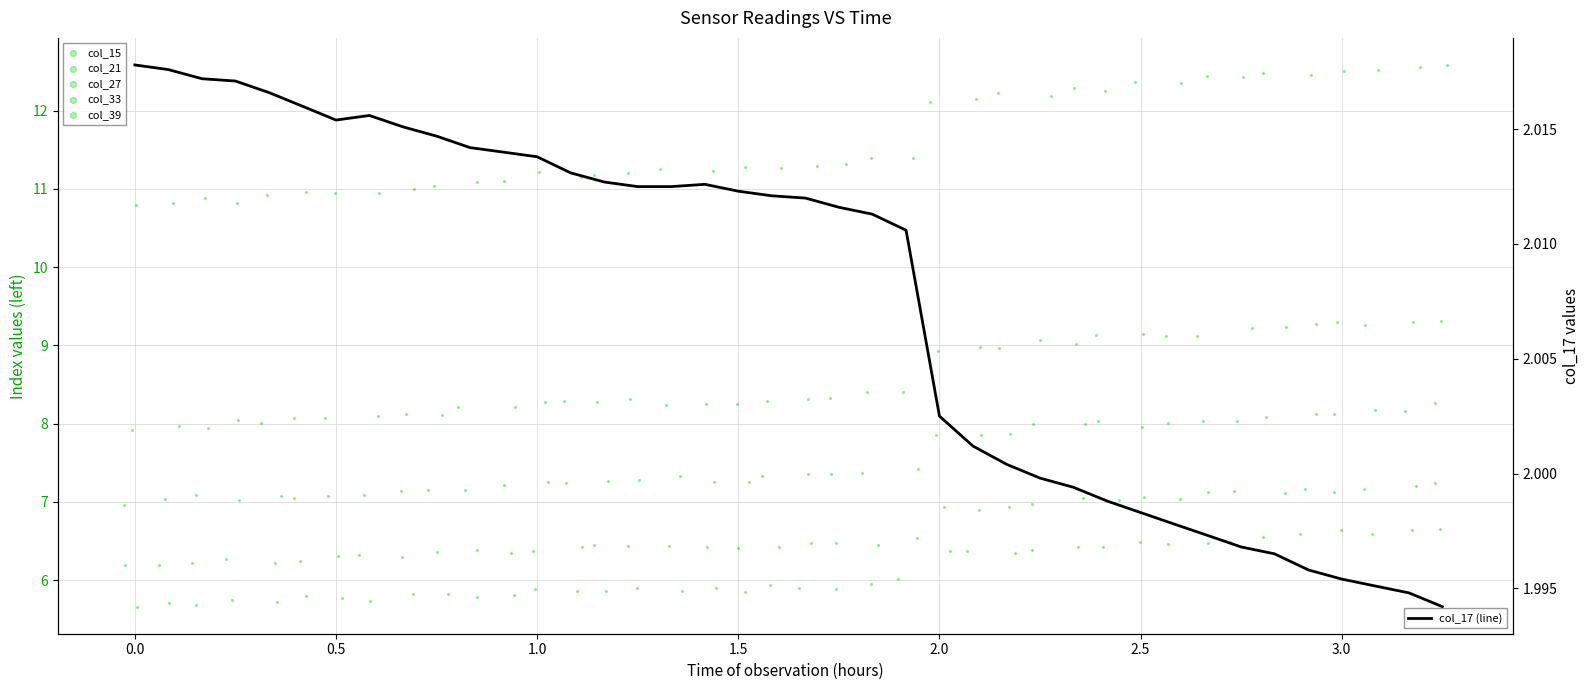

At how many categories does at least one series exceed 11?

32